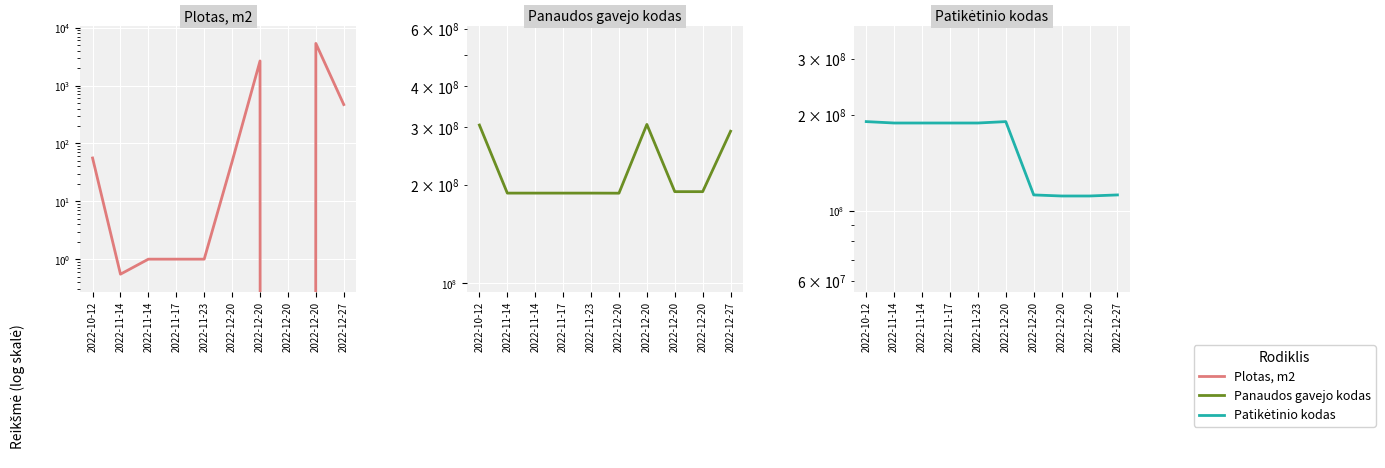

Count the number of data series in this chart.

3